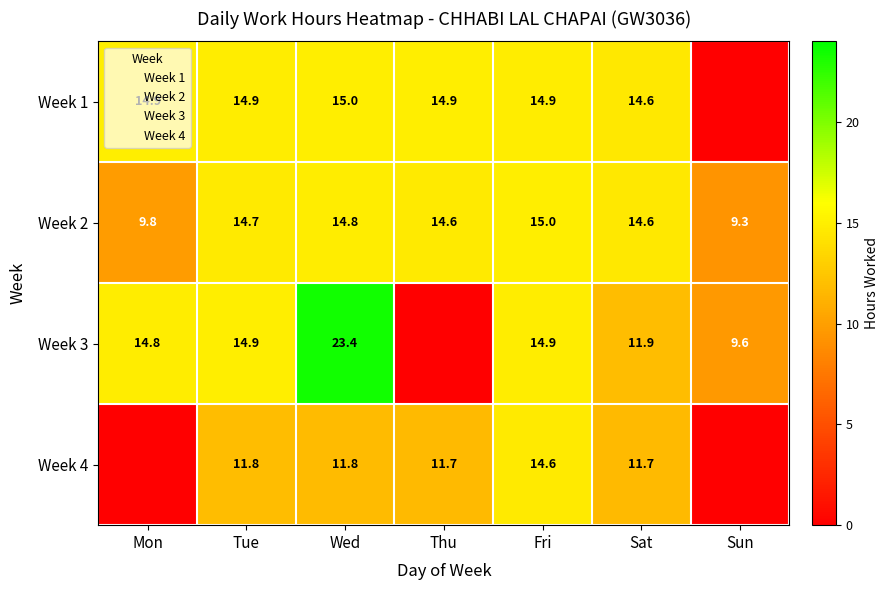

At which label does Week 3 first exceed 14?

Mon